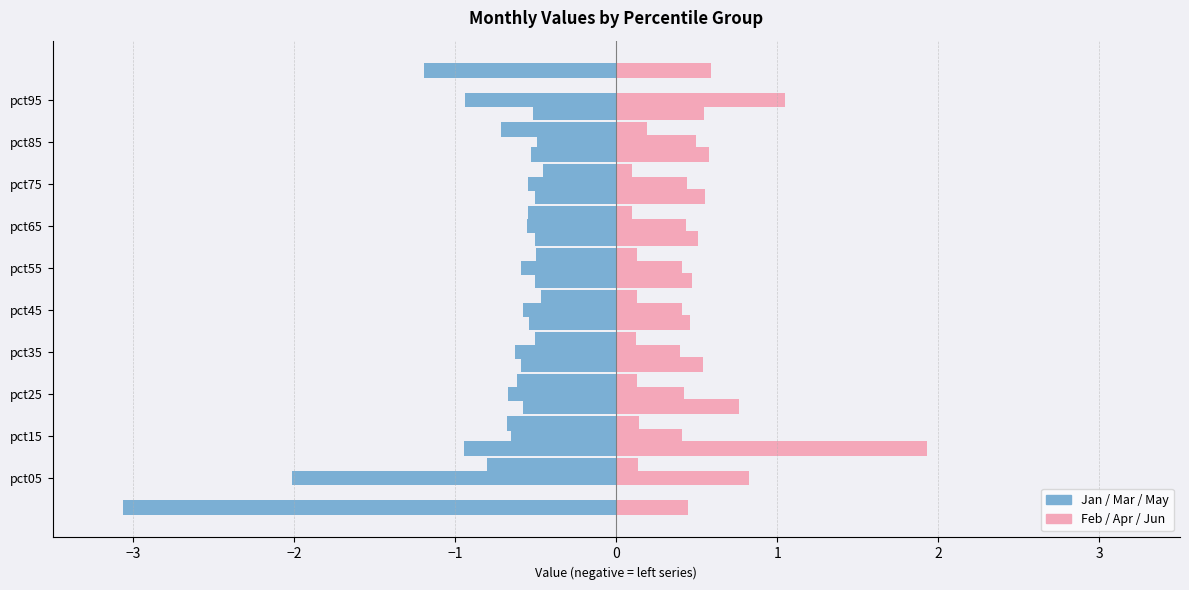

What position from the left is 2?

7